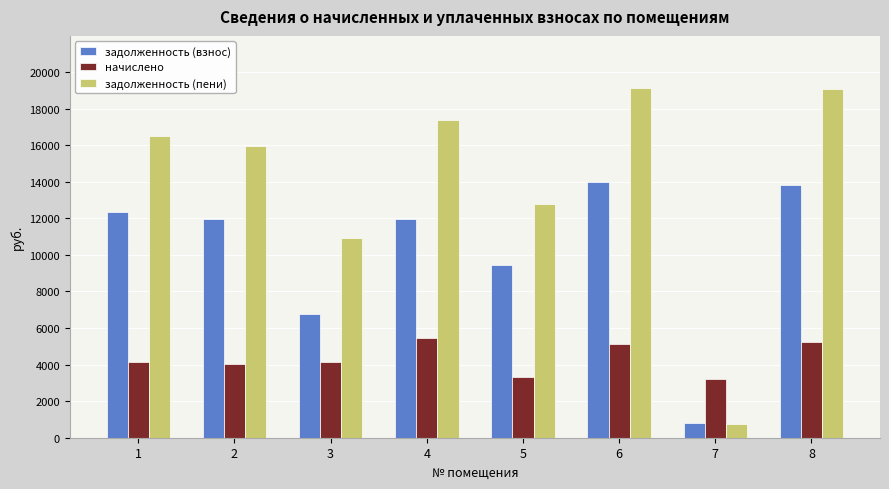

What is the average value of the начислено series?

4334.6